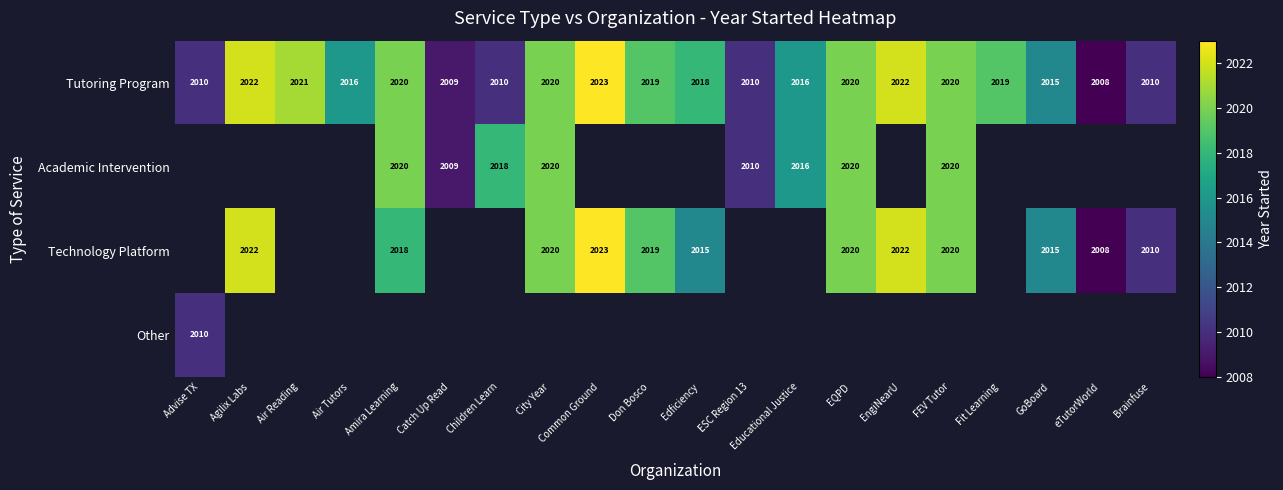

How many data points in Tutoring Program are less than 2019?

10